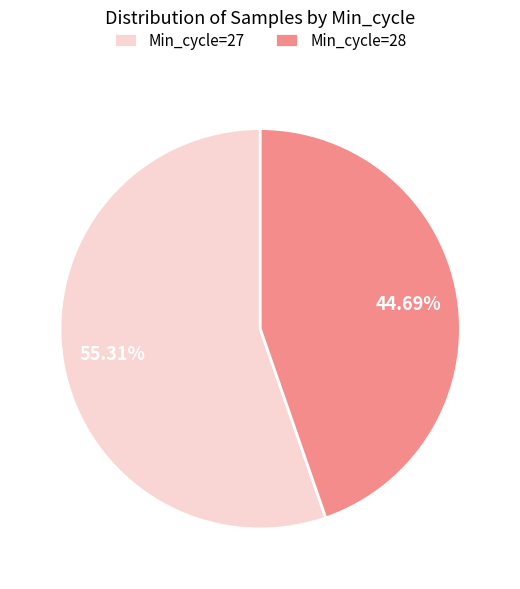

How many slices are in this pie chart?

2